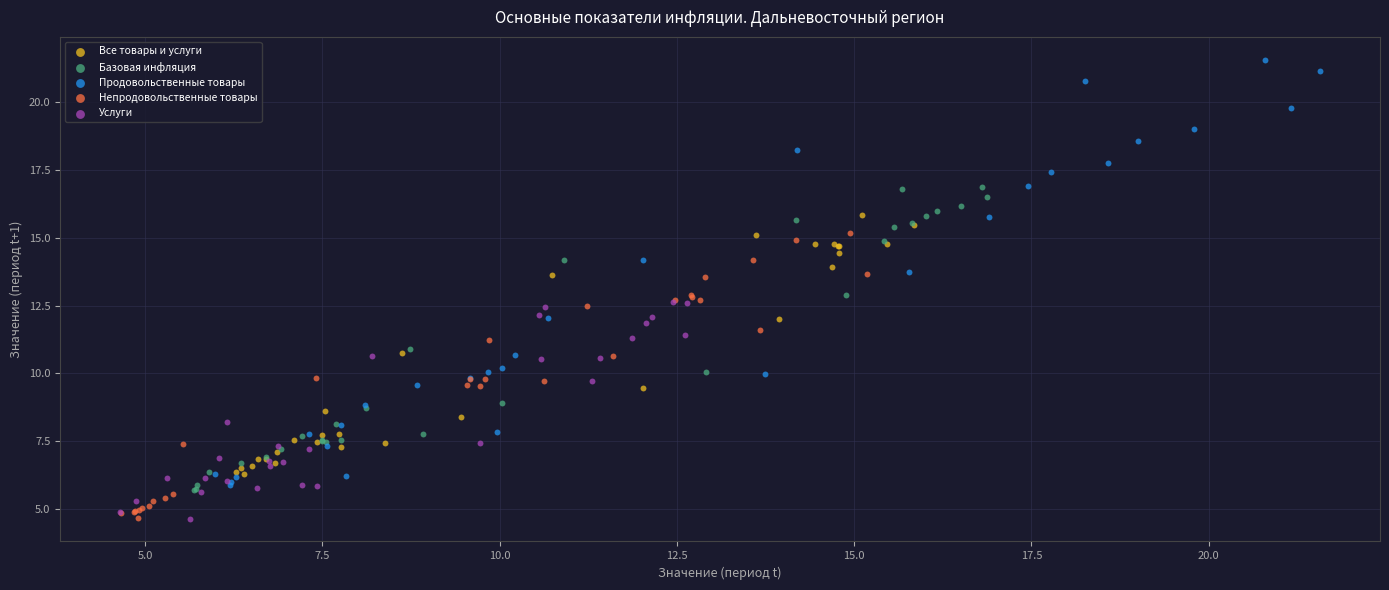

What are all the series names shown in the legend?

Все товары и услуги, Базовая инфляция, Продовольственные товары, Непродовольственные товары, Услуги